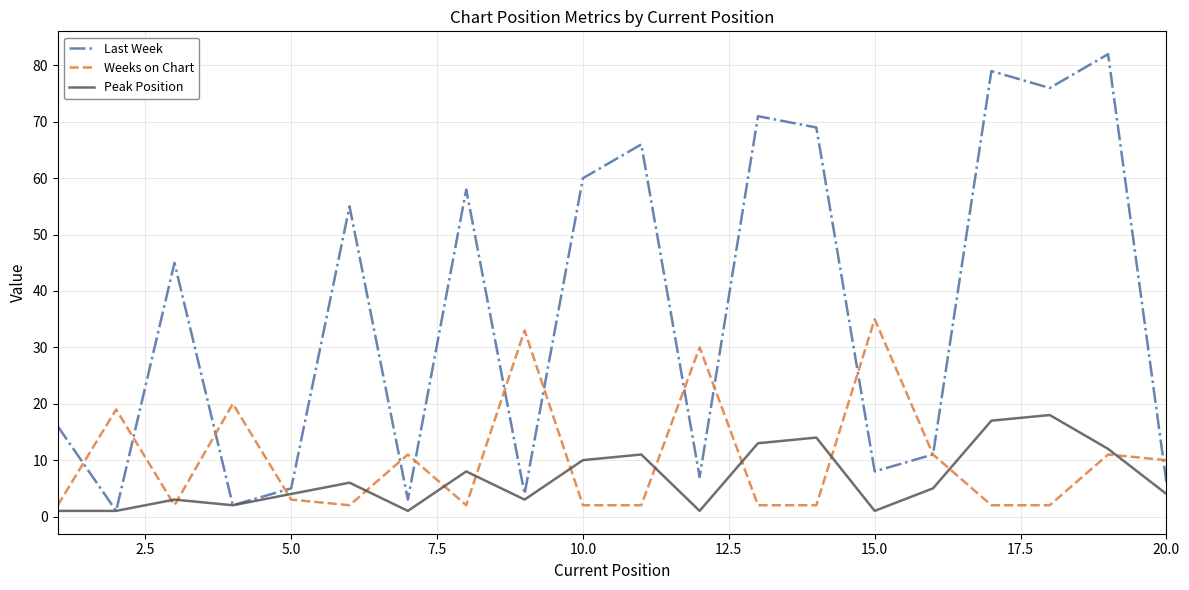

Rank the series by their maximum value, from highest to lowest.

Last Week, Weeks on Chart, Peak Position